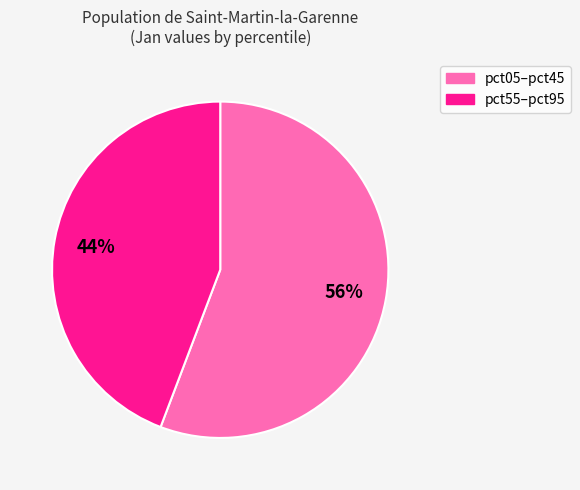

To the nearest percent, what is the average slice percentage?

50%